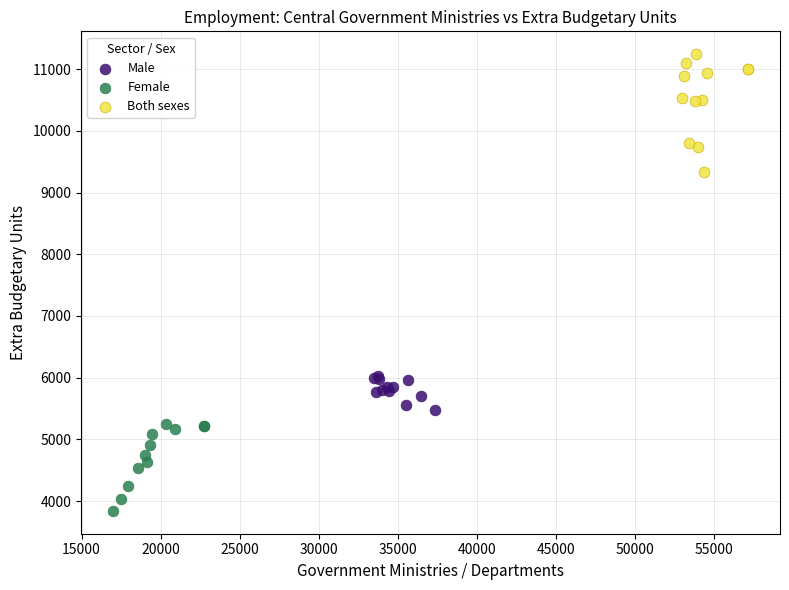

Which series has the widest spread of Y values?

Both sexes